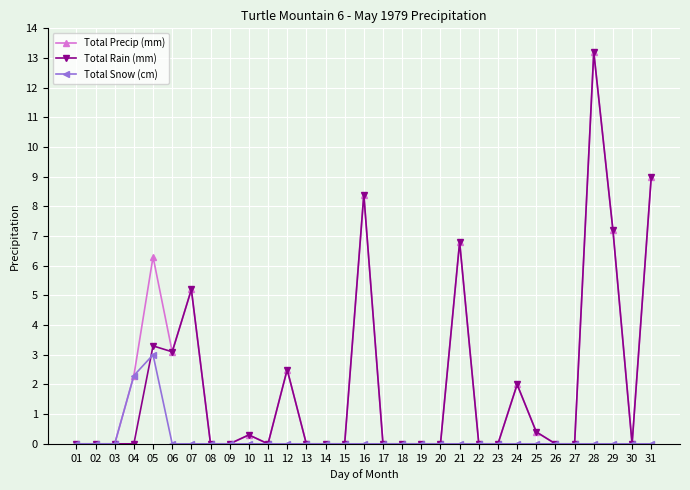

At which category is the sum across all series the highest?

28